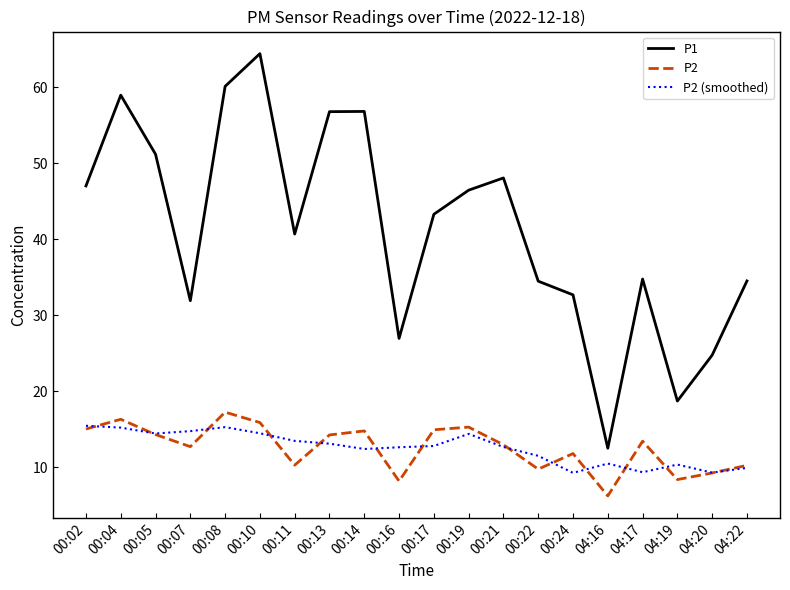

What is the difference between the highest and lowest values at 00:21?

35.4